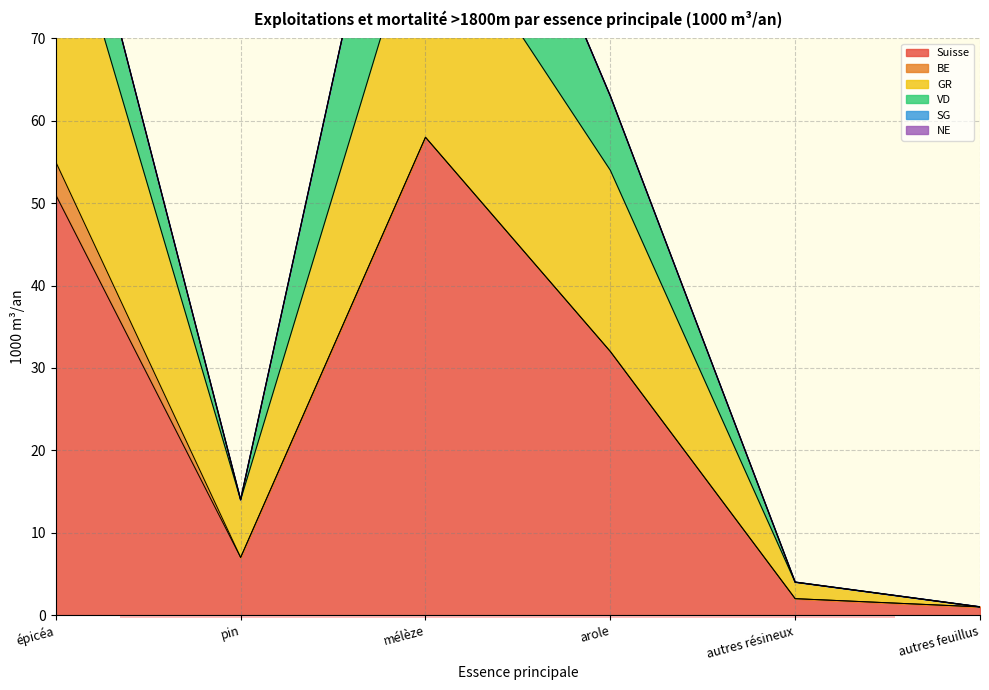

True or false: Suisse and NE cross at least once.

False